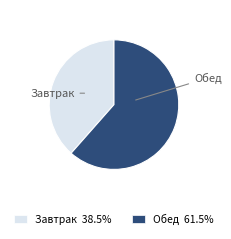

Does Завтрак account for over 50% of the chart?

No